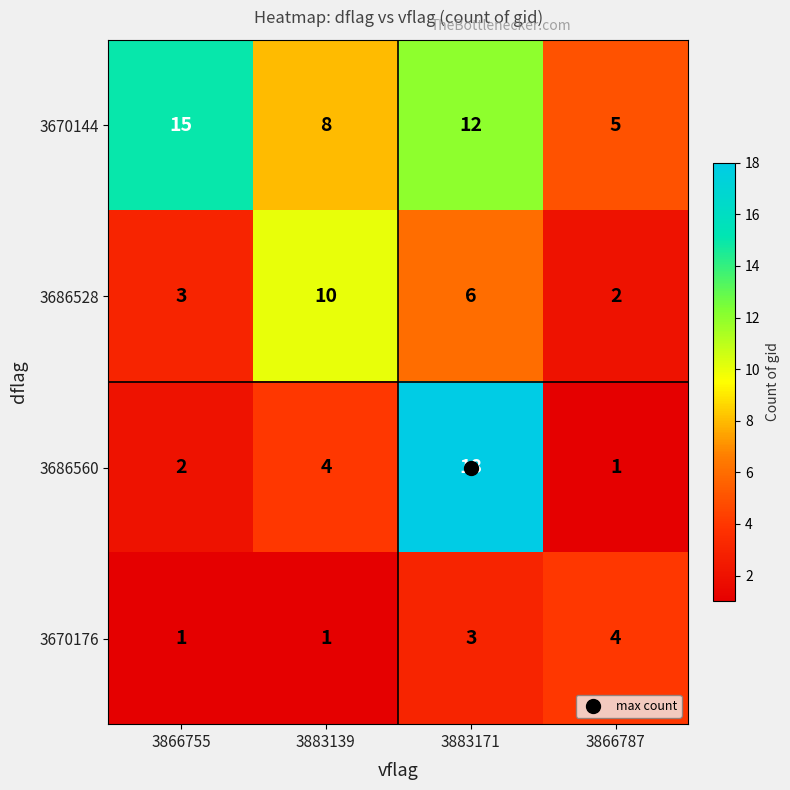

The 3686560 series shows 3 at 3866755. True or false?

False